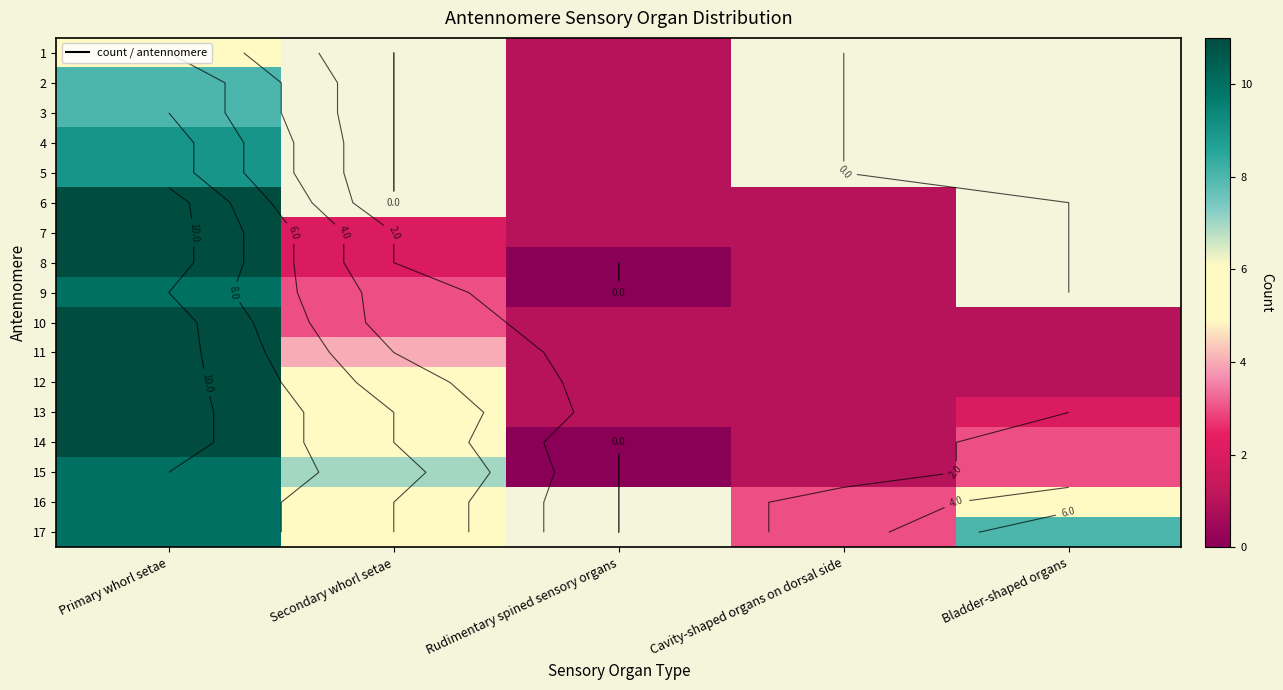

The 12 series shows 1.0 at Bladder-shaped organs. True or false?

True